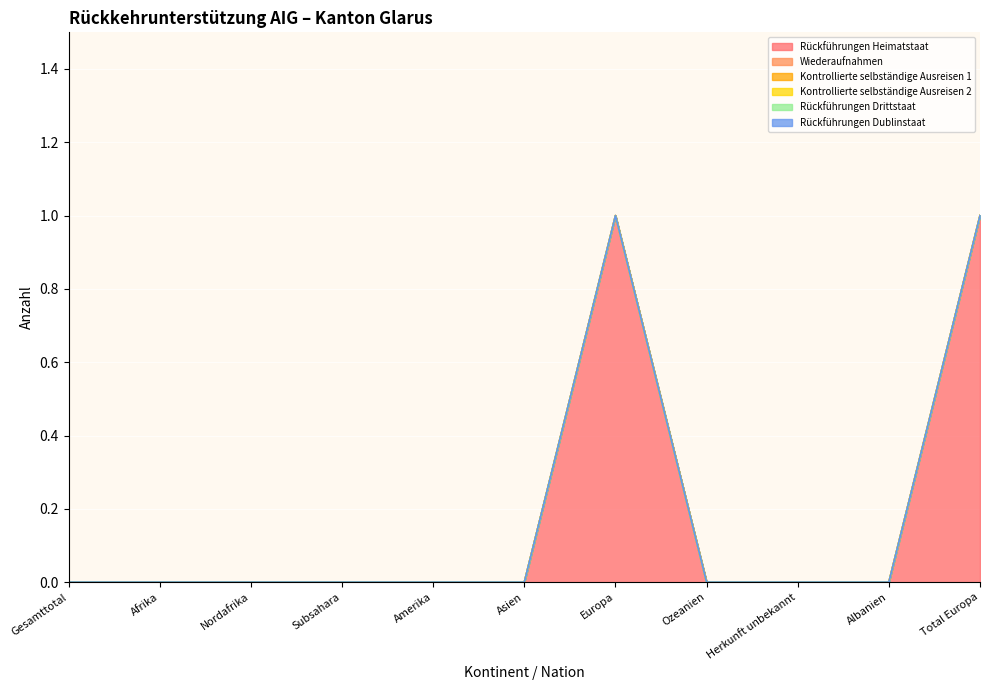

What are all the series names shown in the legend?

Rückführungen Heimatstaat, Wiederaufnahmen, Kontrollierte selbständige Ausreisen 1, Kontrollierte selbständige Ausreisen 2, Rückführungen Drittstaat, Rückführungen Dublinstaat